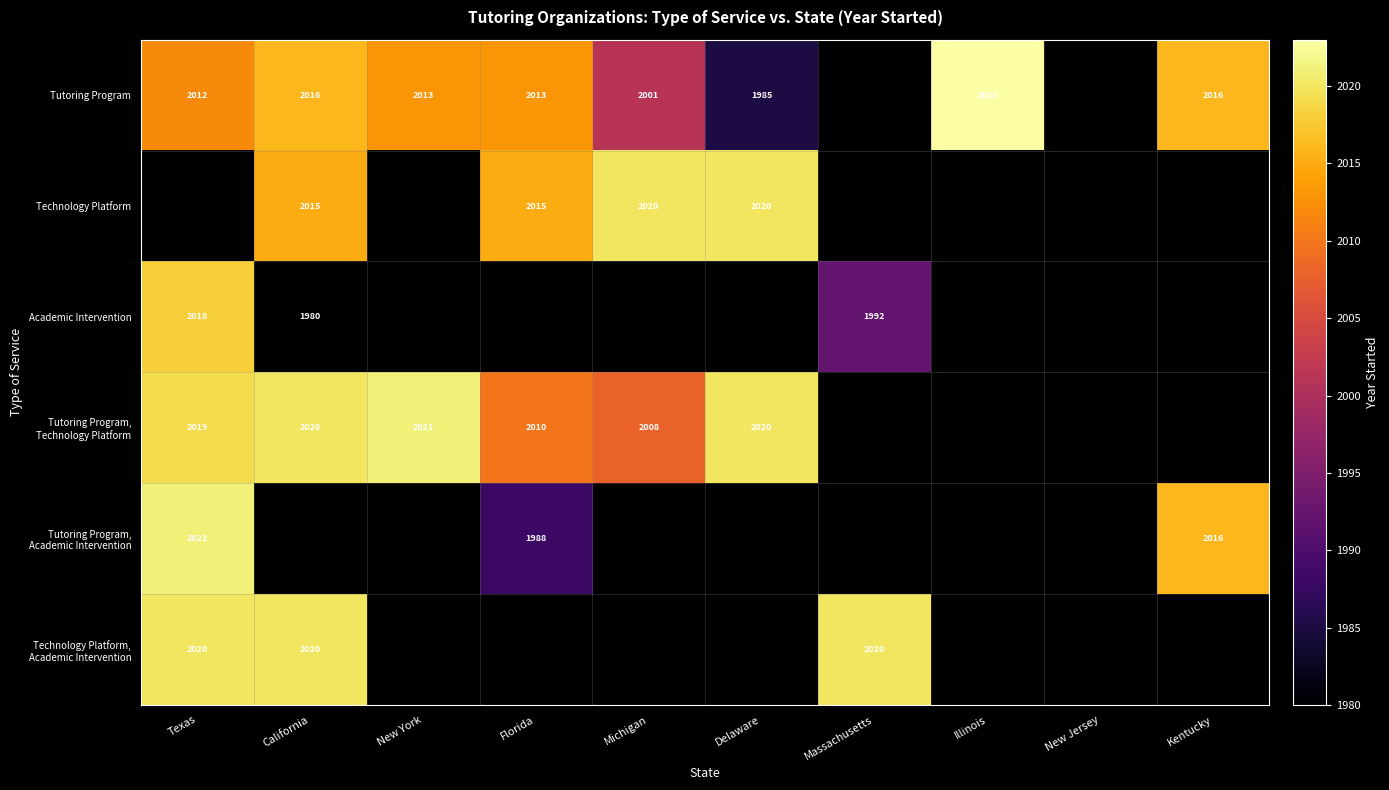

The value of Tutoring Program at Texas is 2012. True or false?

True